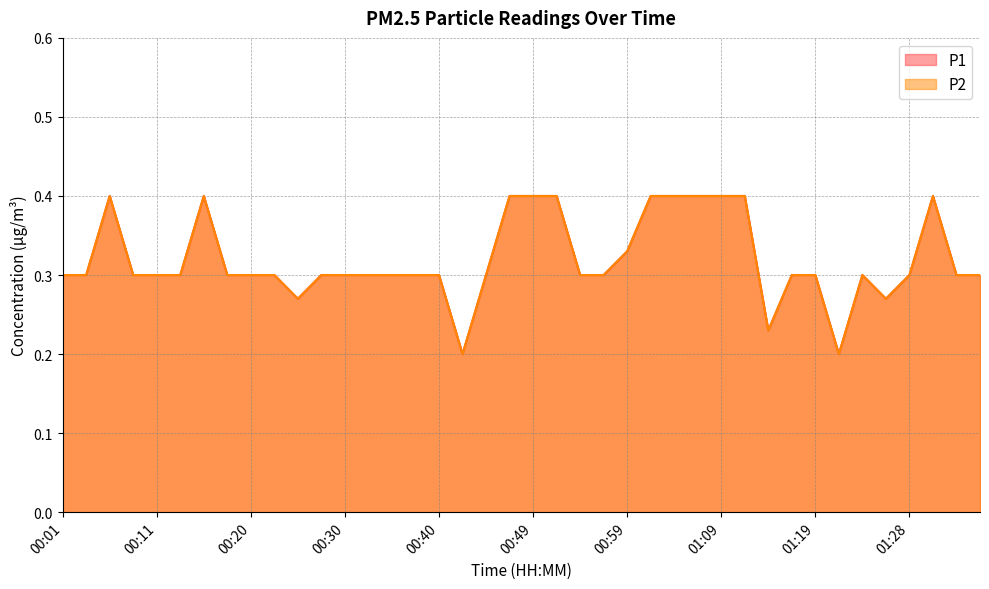

What position from the right is 00:59?

16